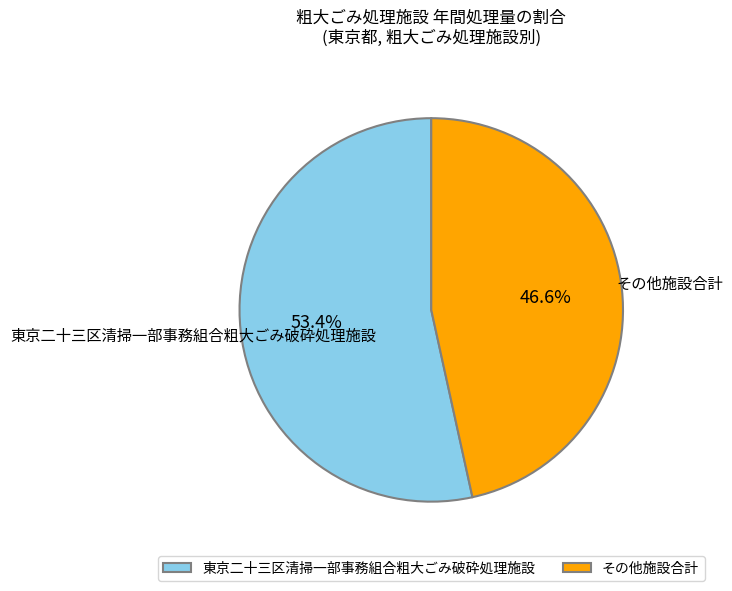

Does any single category account for the majority?

Yes